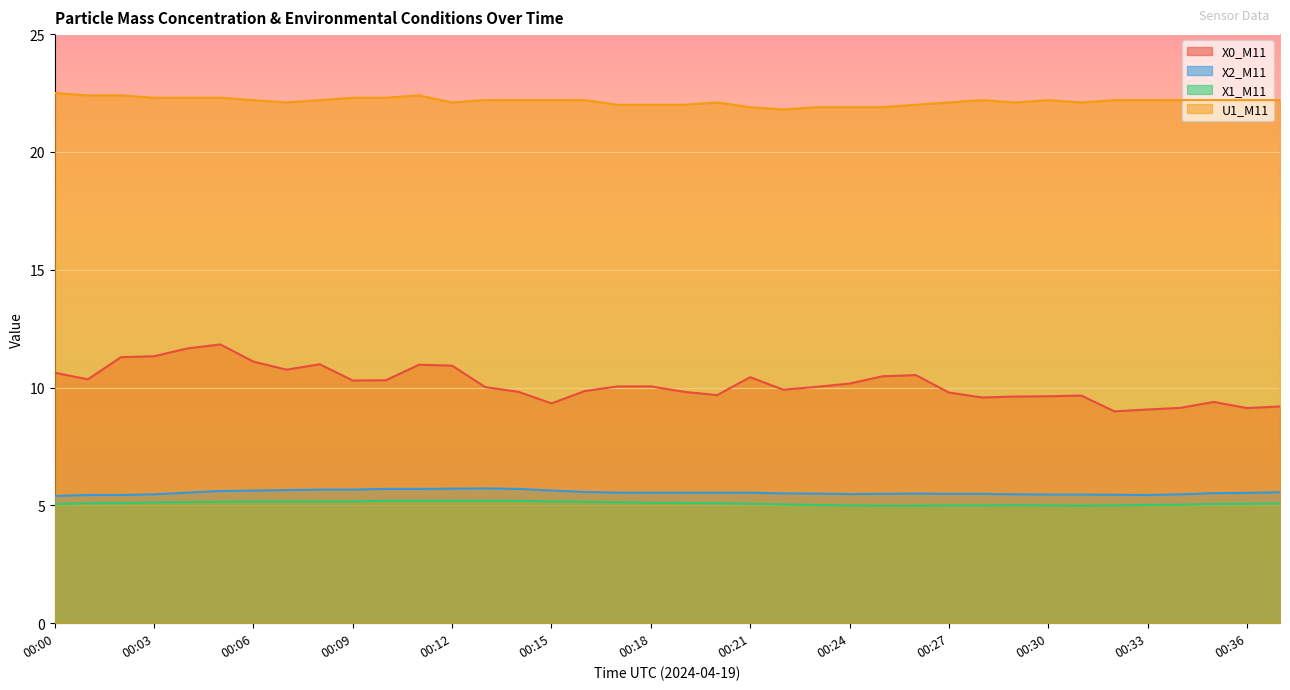

What are all the series names shown in the legend?

X0_M11, X2_M11, X1_M11, U1_M11